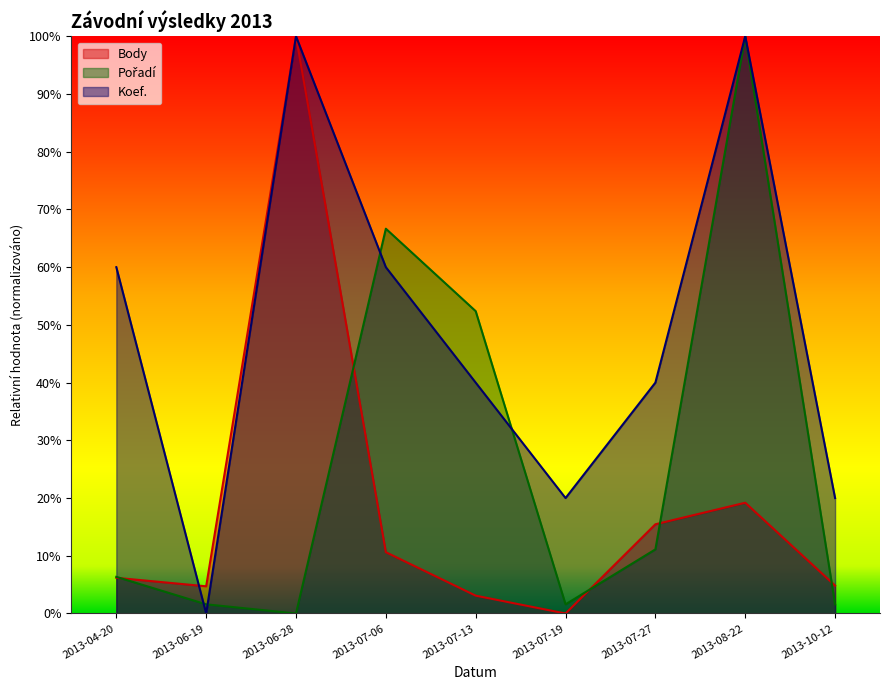

Which has a higher value, 2013-07-06 or 2013-07-27?

2013-07-27